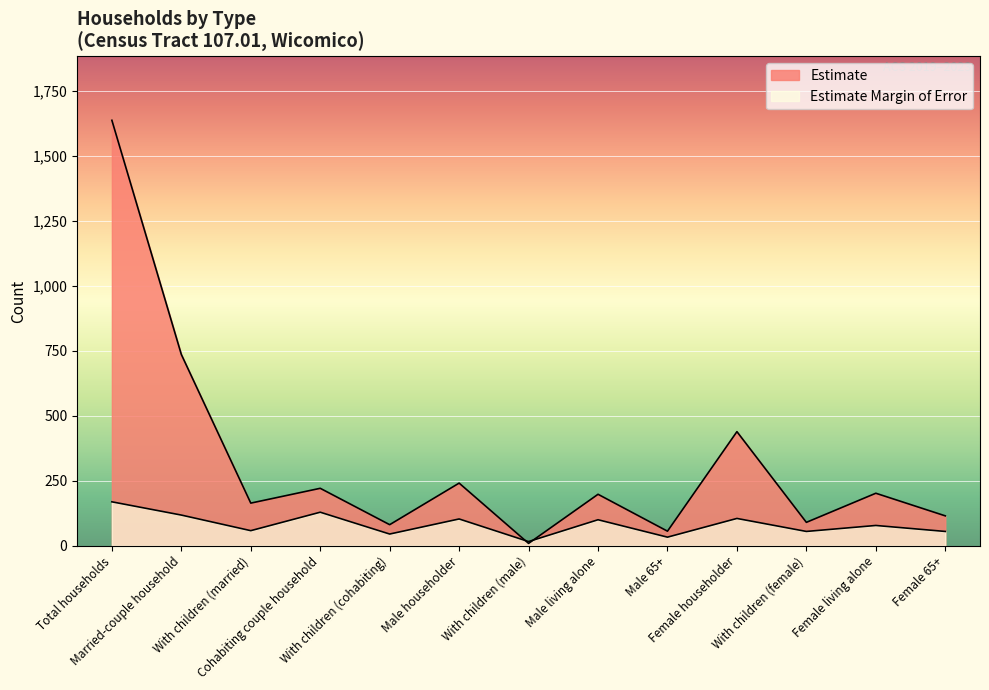

What position from the right is With children (married)?

11